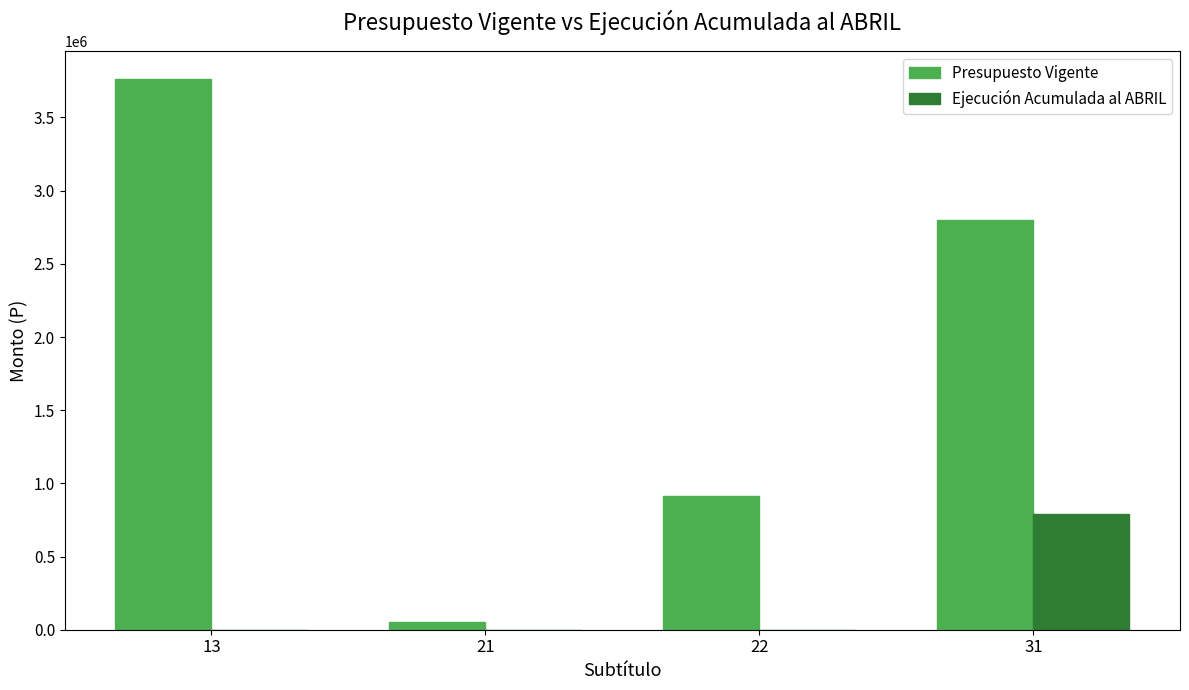

The value of Ejecución Acumulada al ABRIL at 22 is -380616. True or false?

False